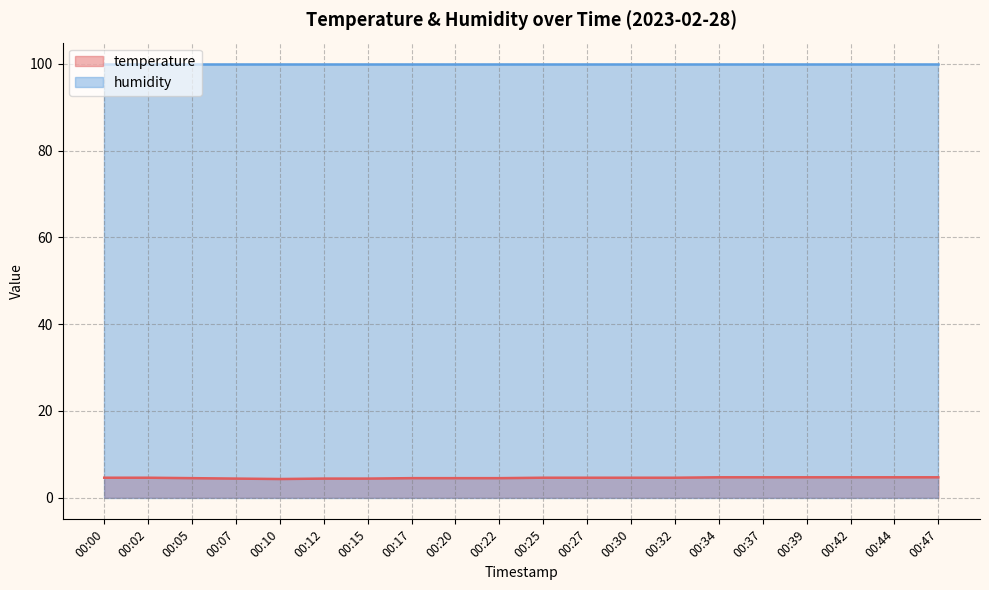

What is the sum of all values?

91.3